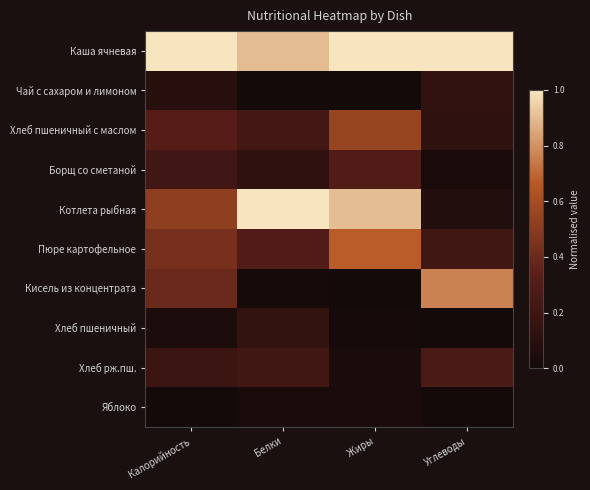

What is the total value across all series at Белки?

3.0